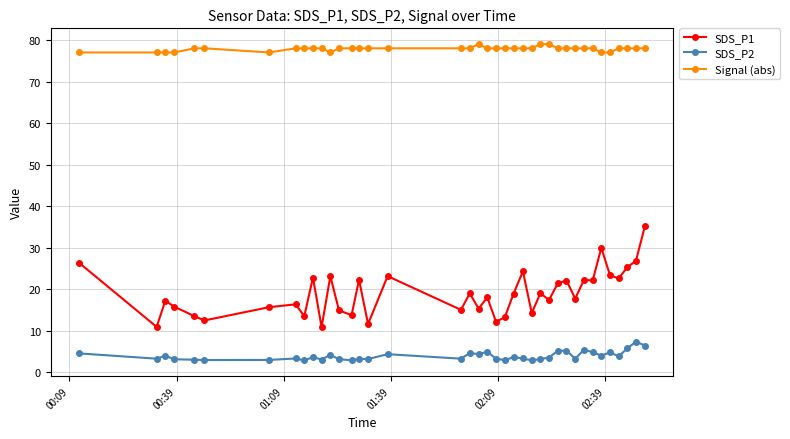

What is the value of the SDS_P1 point at the 26th from the left?

14.3